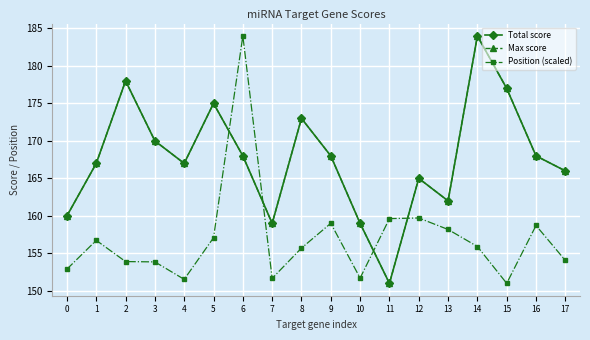

At which category does Total score reach its first local valley?

4